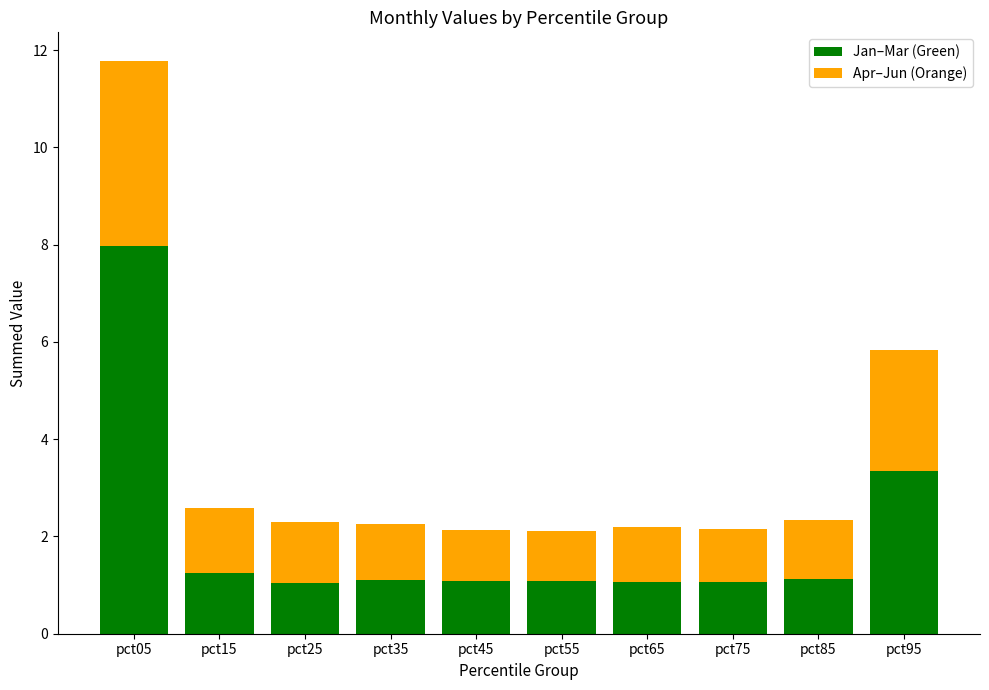

What value does the Jan–Mar (Green) series have at pct65?

1.1